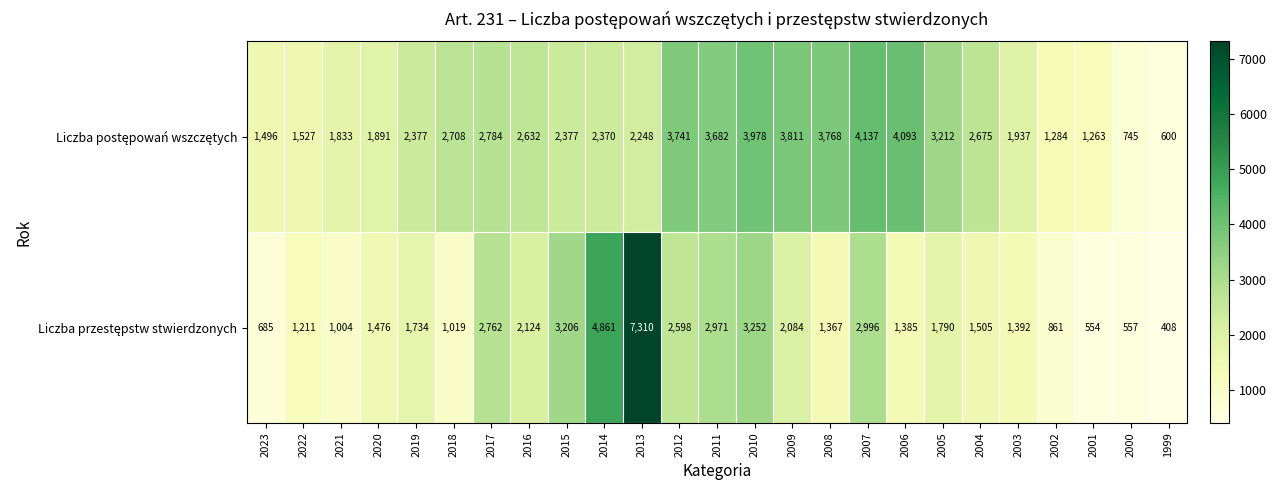

What is the total value across all series at 2021?

2837